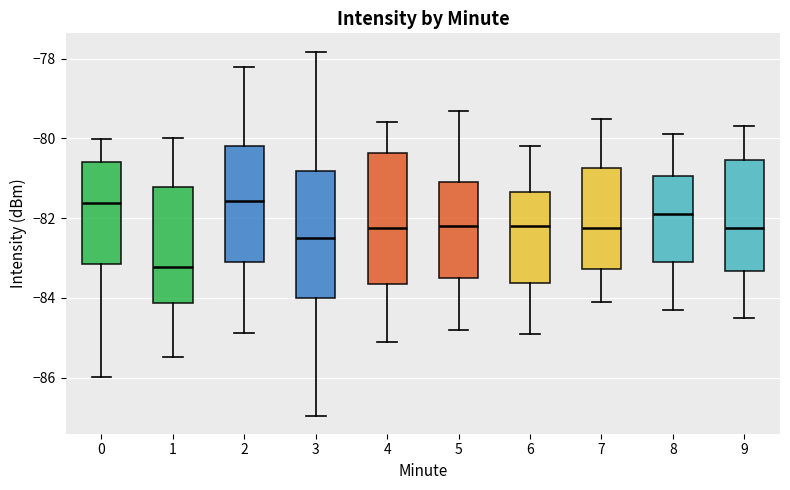

Reading left to right, read every box against the y-axis: the position of its median line, the range the box covers, and the ends of its whiskers. The values are not printed on the chart, so give them approximately, as read against the axis.

0: median -81.6, box -83.2 to -80.6, whiskers -86.0 to -80.0
1: median -83.2, box -84.2 to -81.2, whiskers -85.4 to -80.0
2: median -81.6, box -83.0 to -80.2, whiskers -84.8 to -78.2
3: median -82.4, box -84.0 to -80.8, whiskers -87.0 to -77.8
4: median -82.2, box -83.6 to -80.4, whiskers -85.0 to -79.6
5: median -82.2, box -83.4 to -81.0, whiskers -84.8 to -79.2
6: median -82.2, box -83.6 to -81.4, whiskers -84.8 to -80.2
7: median -82.2, box -83.2 to -80.8, whiskers -84.0 to -79.4
8: median -81.8, box -83.0 to -81.0, whiskers -84.2 to -79.8
9: median -82.2, box -83.4 to -80.6, whiskers -84.4 to -79.6